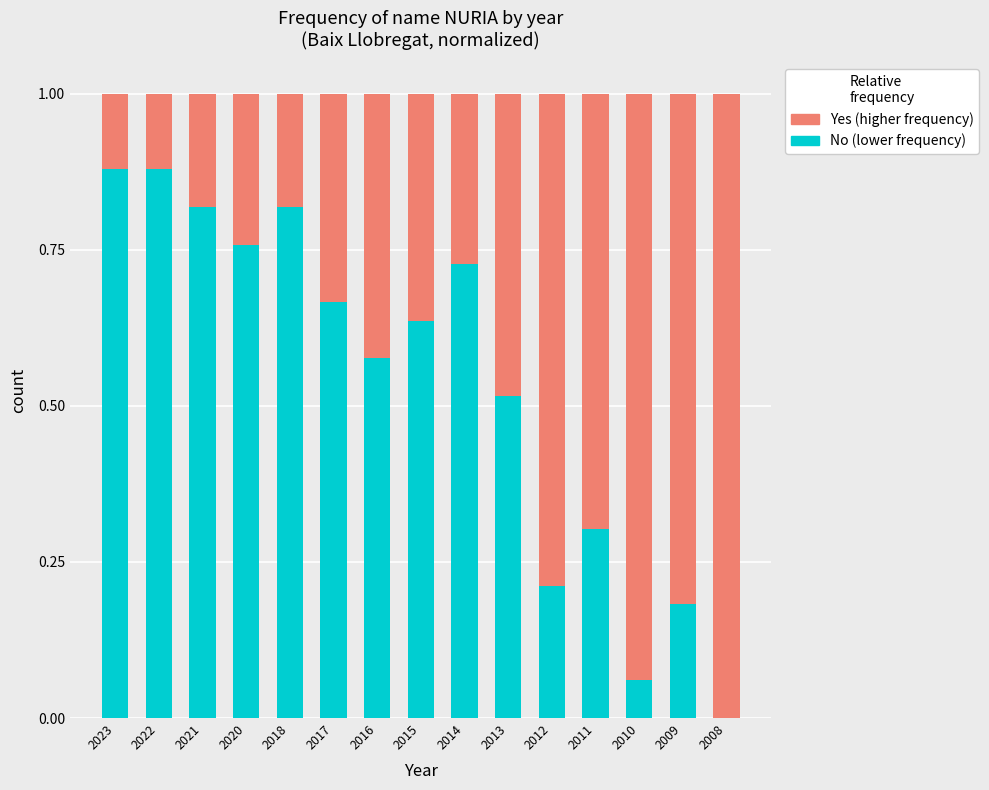

What is the total value across all series at 2013?

1.0